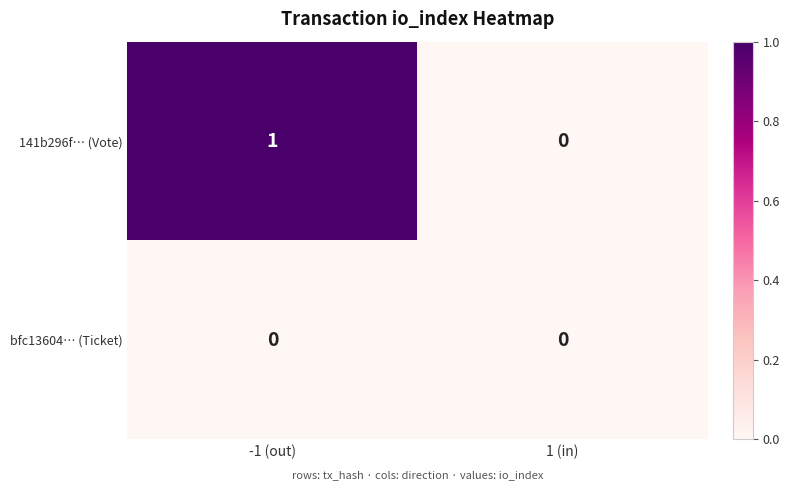

Reading left to right, what are all the values shown in this chart?

141b296f… (Vote): 1	0
bfc13604… (Ticket): 0	0